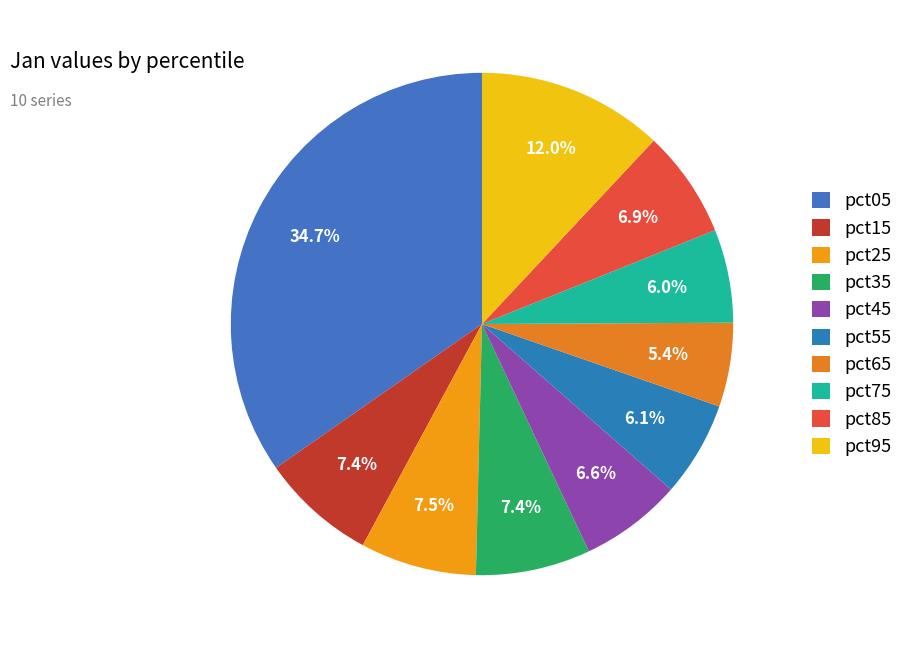

What is the change in value from pct05 to pct85?

-2.3